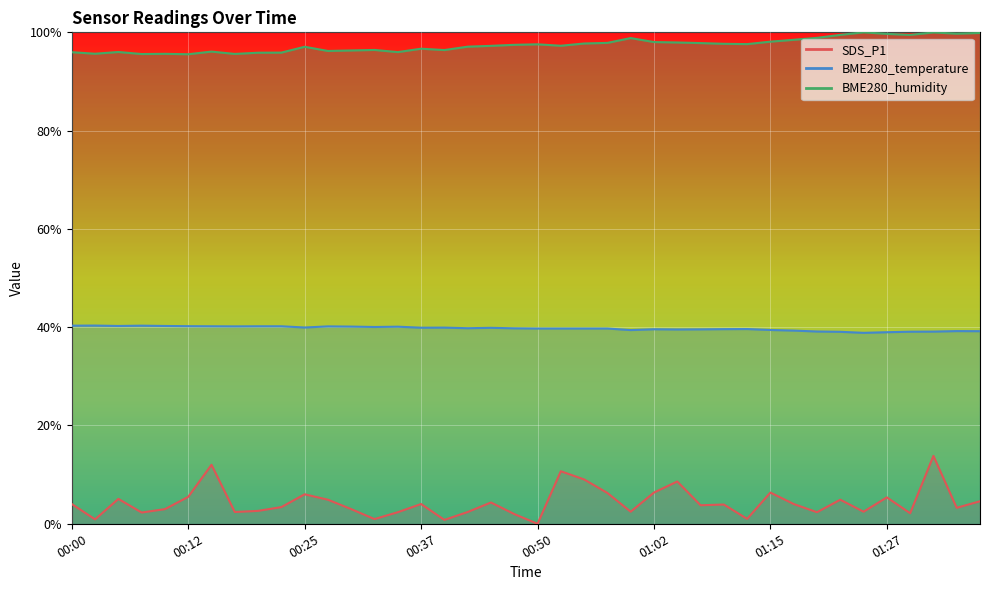

What is the value of the BME280_temperature point at the 26th from the left?

39.6